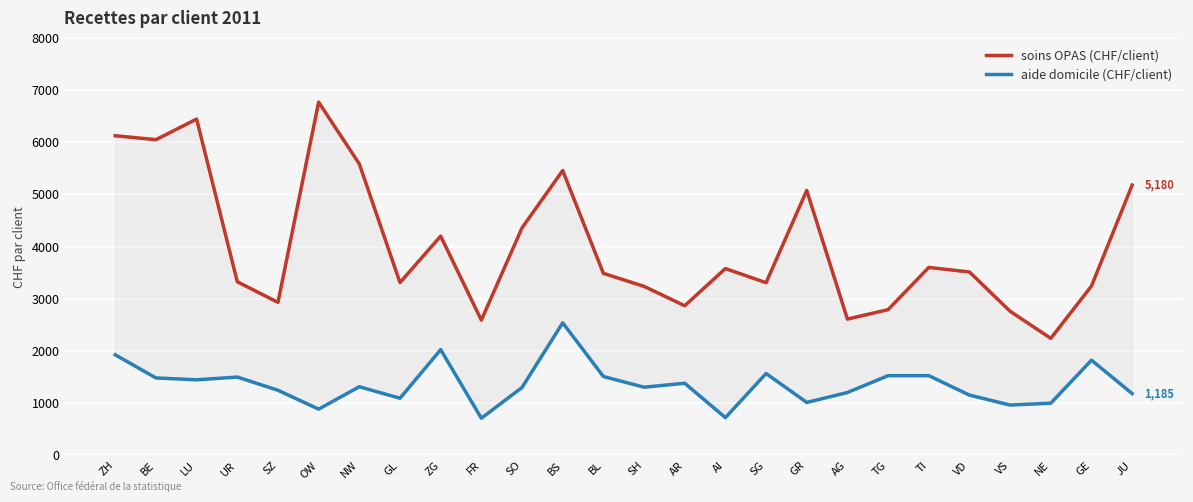

Is it true that aide domicile (CHF/client) equals 542.2 at VD?

False